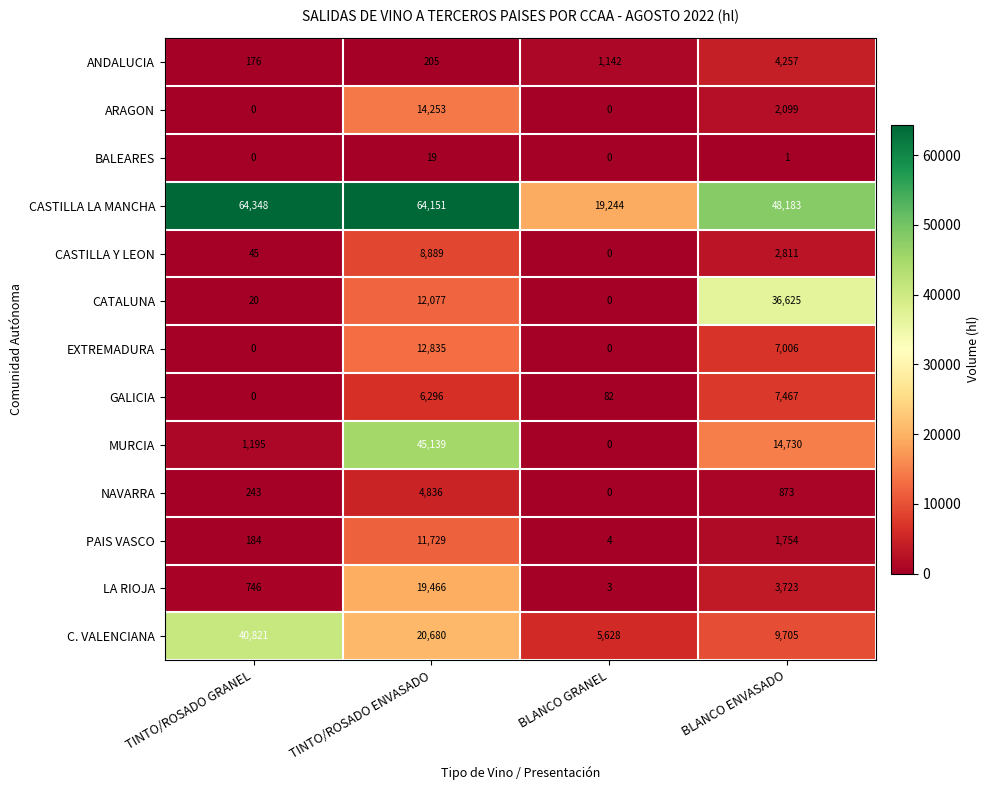

What is the sum of the ANDALUCIA values at BLANCO GRANEL and BLANCO ENVASADO?

5399